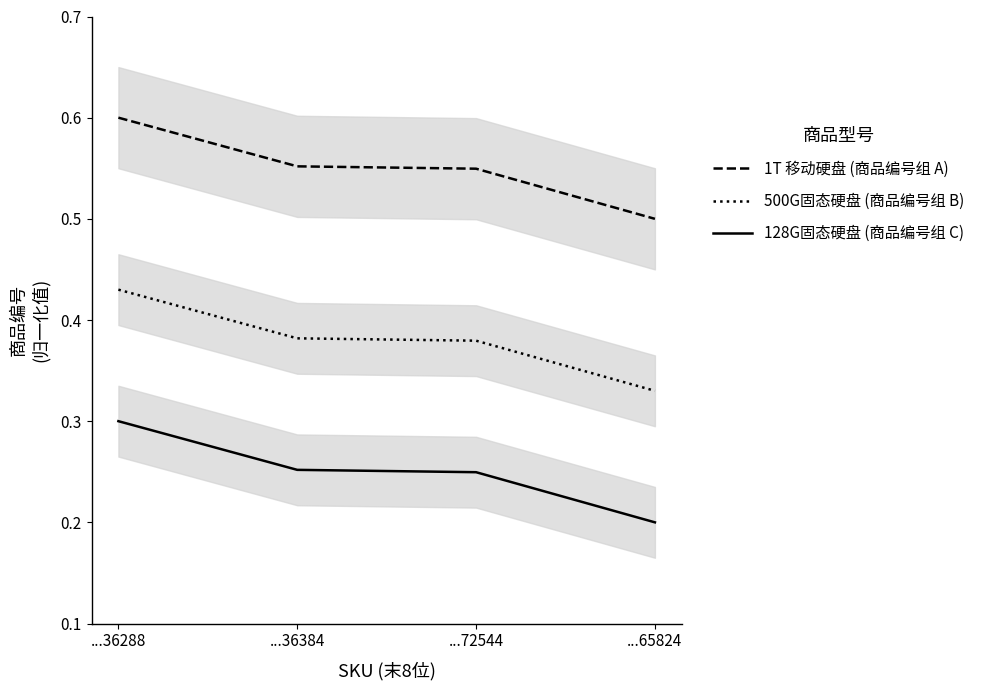

Count the 128G固态硬盘 (商品编号组 C) values in the range 0 to 1.

4